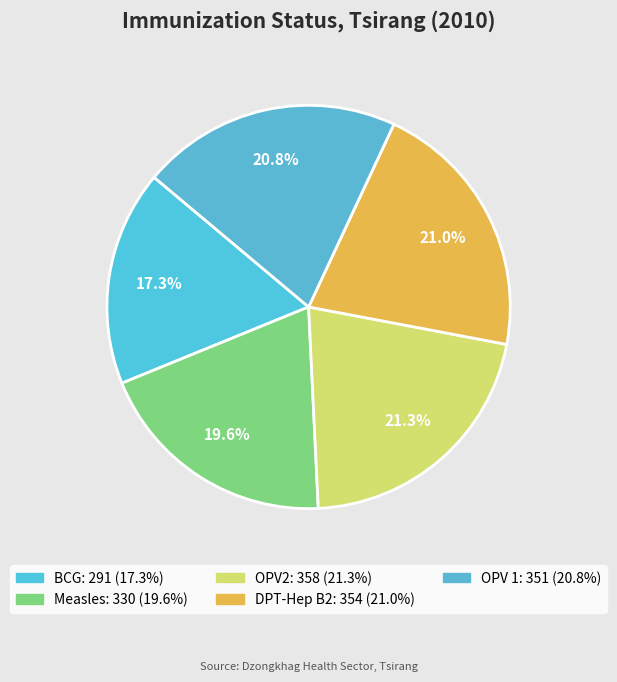

Do DPT-Hep B2 and OPV2 together represent more than half of the pie?

No